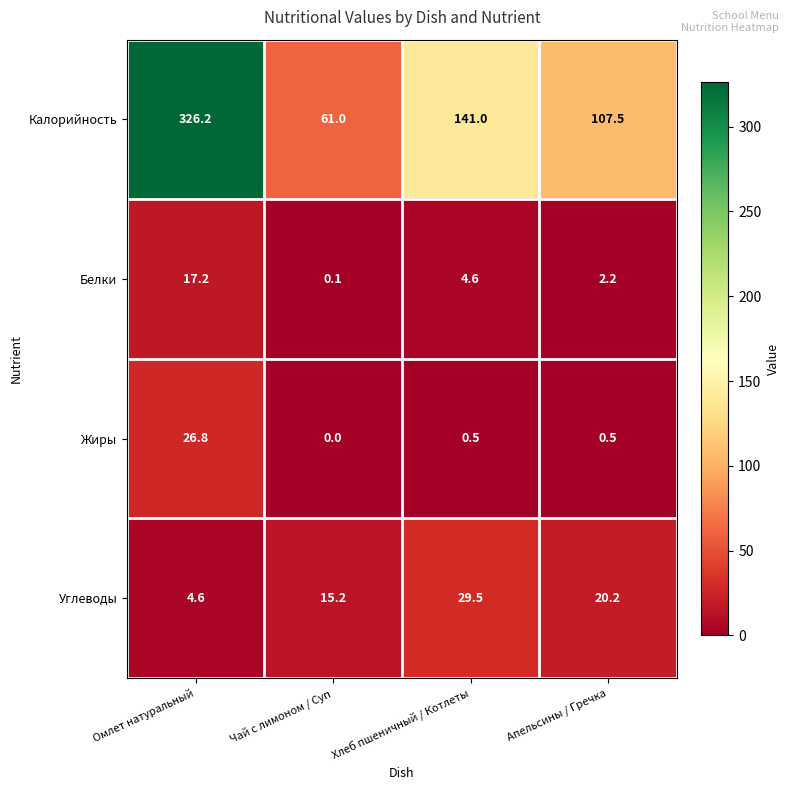

Reading left to right, what are all the values shown in this chart?

Калорийность: 326.2	61.0	141.0	107.5
Белки: 17.2	0.1	4.6	2.2
Жиры: 26.8	0.0	0.5	0.5
Углеводы: 4.6	15.2	29.5	20.2